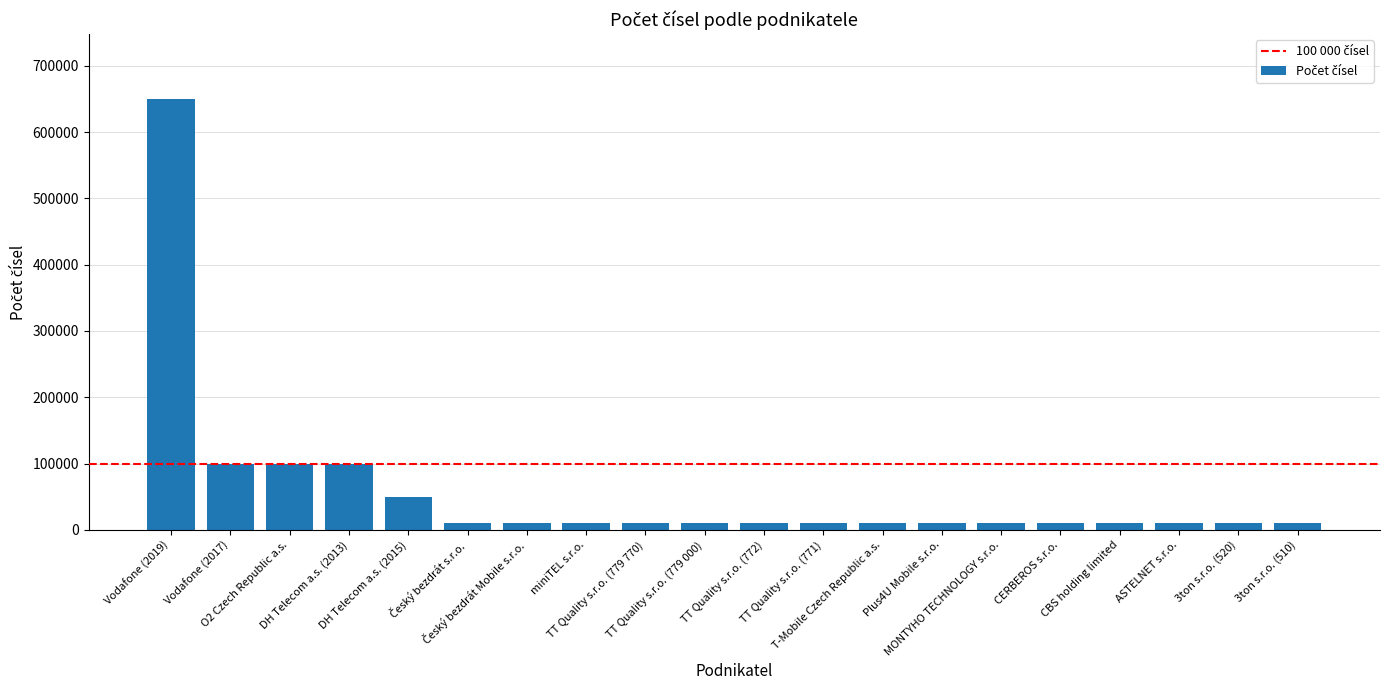

True or false: the data shows 63386 at DH Telecom a.s. (2013).

False